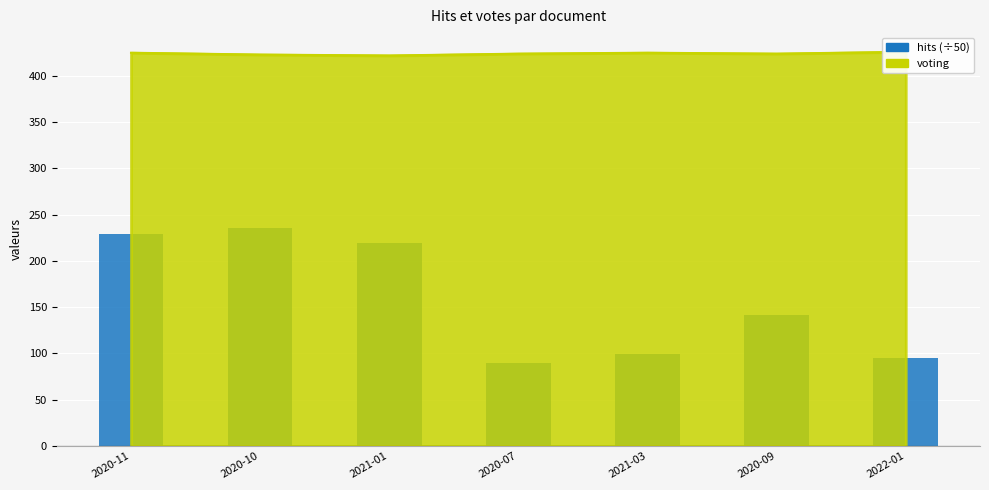

How many bars are there in total?

7